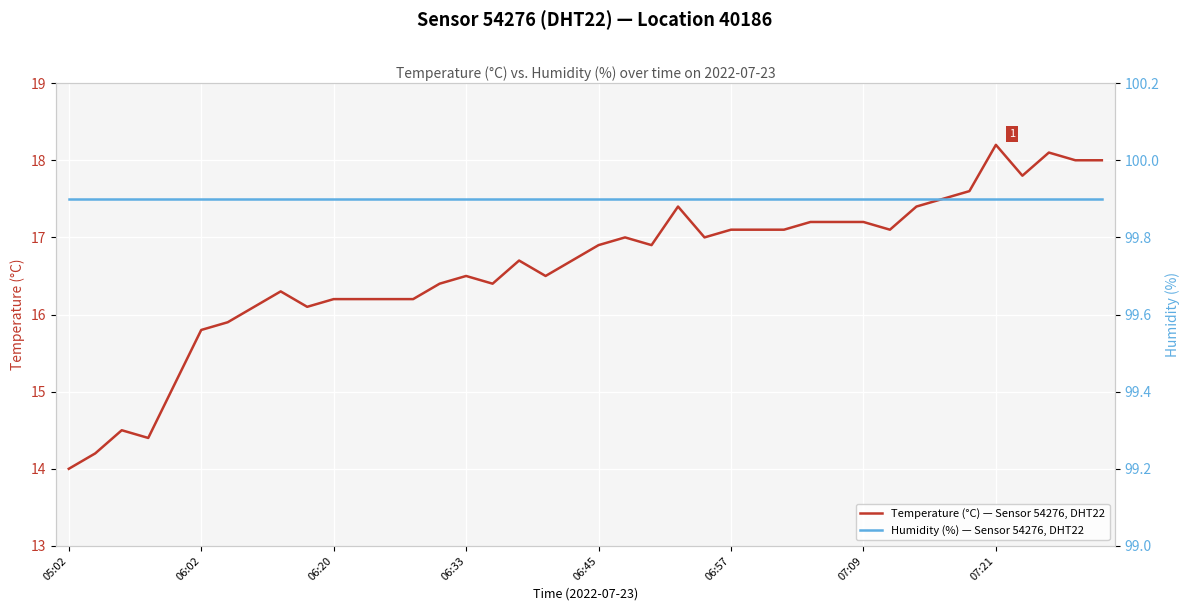

What is the difference between the maximum and minimum values in the Temperature (°C) — Sensor 54276, DHT22 series?

4.2